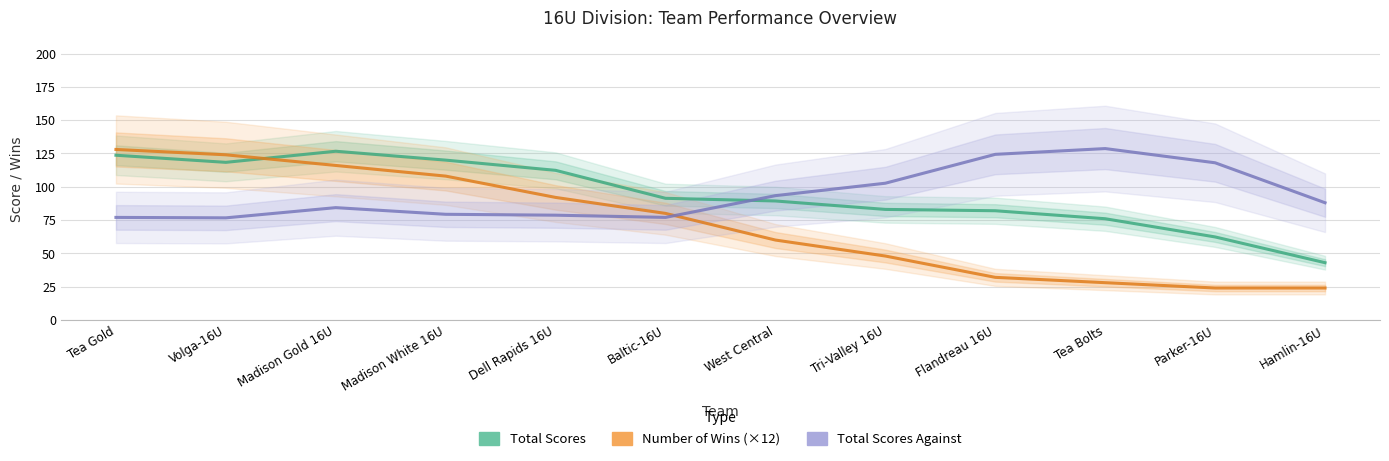

At which category is the sum across all series the highest?

Tea Gold